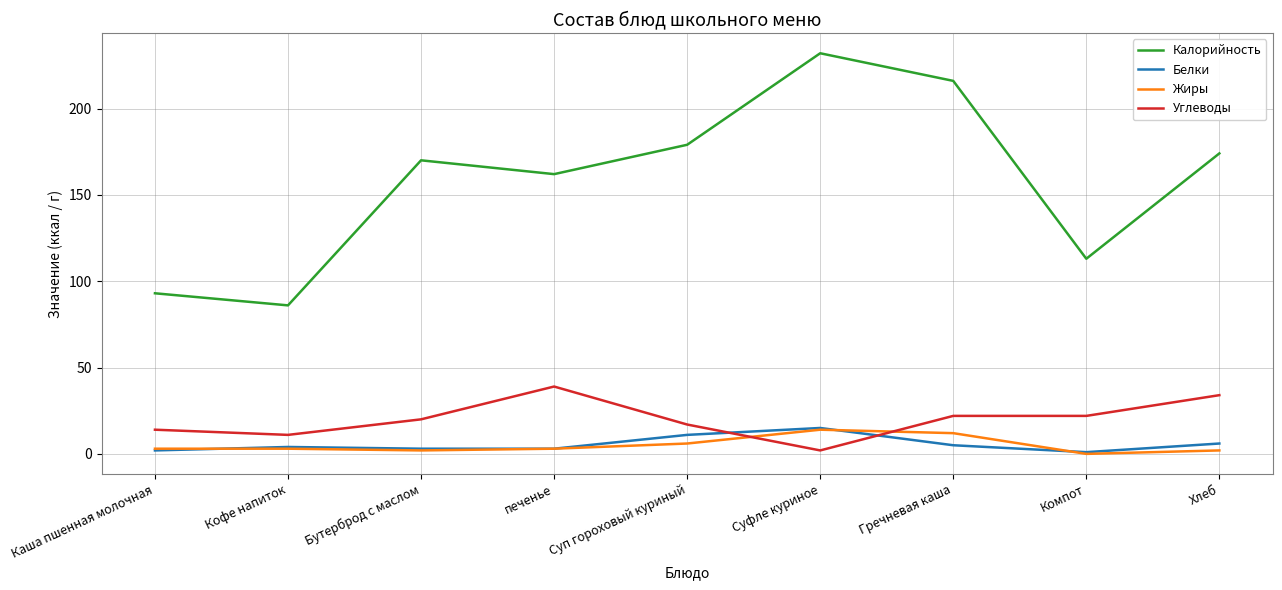

True or false: Жиры and Калорийность cross at least once.

False